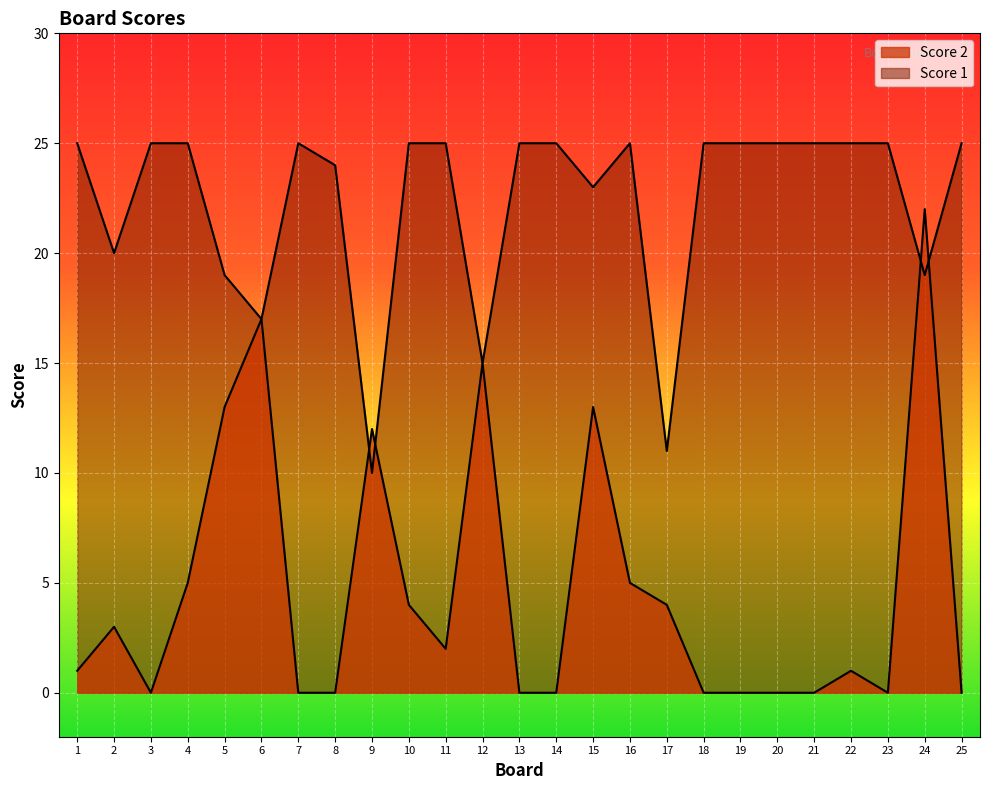

What is the spread (max minus min) of values at 4?

20